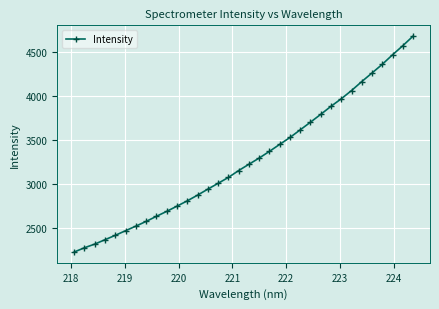

What is the maximum value shown in the chart?

4681.0